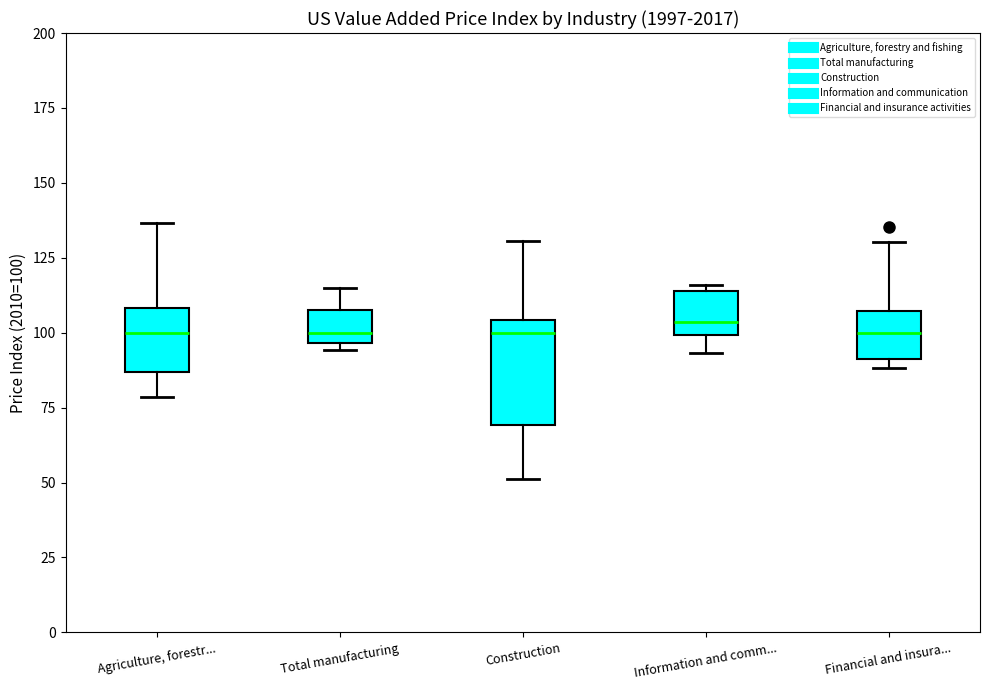

Where does the lower whisker of the box for Construction end on the y-axis? The values are not printed on the chart, so give them approximately, as read against the axis.

50